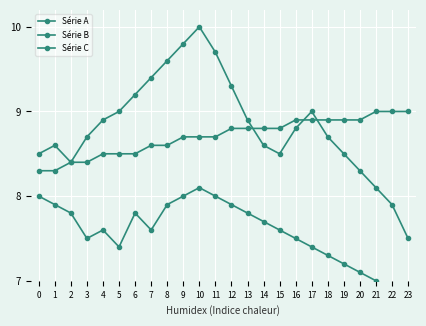

Reading left to right, list all the values displayed in this chart.

Série A: 0=8.5	1=8.6	2=8.4	3=8.7	4=8.9	5=9.0	6=9.2	7=9.4	8=9.6	9=9.8	10=10.0	11=9.7	12=9.3	13=8.9	14=8.6	15=8.5	16=8.8	17=9.0	18=8.7	19=8.5	20=8.3	21=8.1	22=7.9	23=7.5
Série B: 0=8.0	1=7.9	2=7.8	3=7.5	4=7.6	5=7.4	6=7.8	7=7.6	8=7.9	9=8.0	10=8.1	11=8.0	12=7.9	13=7.8	14=7.7	15=7.6	16=7.5	17=7.4	18=7.3	19=7.2	20=7.1	21=7.0	22=6.9	23=6.8
Série C: 0=8.3	1=8.3	2=8.4	3=8.4	4=8.5	5=8.5	6=8.5	7=8.6	8=8.6	9=8.7	10=8.7	11=8.7	12=8.8	13=8.8	14=8.8	15=8.8	16=8.9	17=8.9	18=8.9	19=8.9	20=8.9	21=9.0	22=9.0	23=9.0